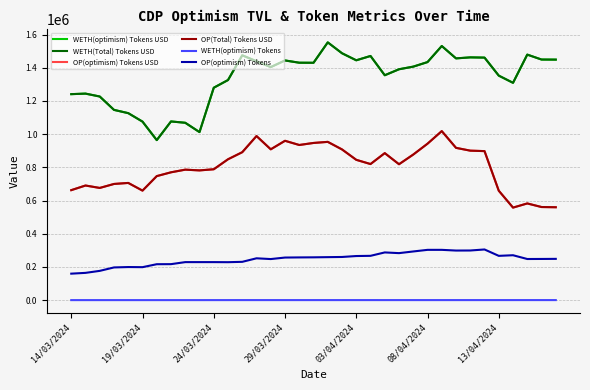

Is this an area chart (filled region under the line)?

No